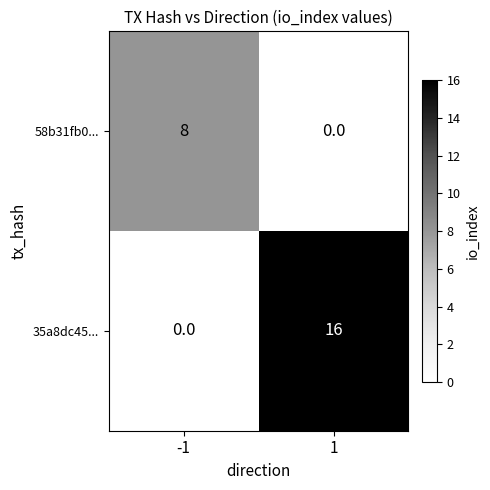

At -1, list the series in order from largest to smallest.

58b31fb0..., 35a8dc45...